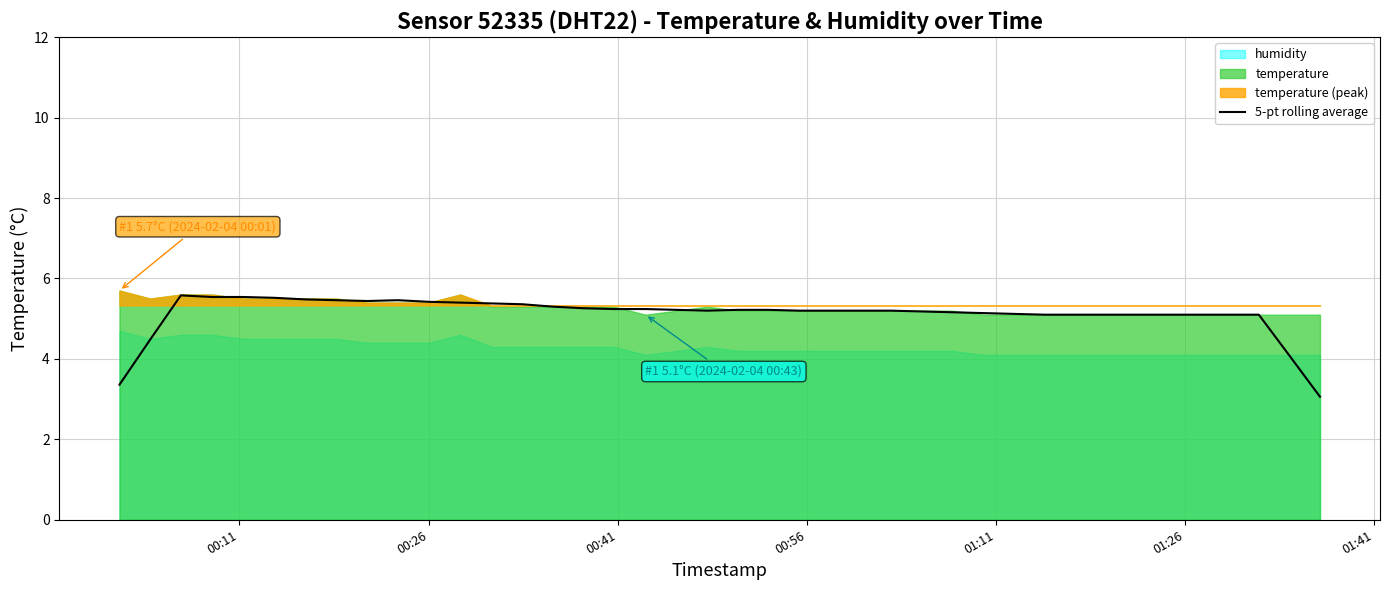

How many lines are shown in the chart?

1